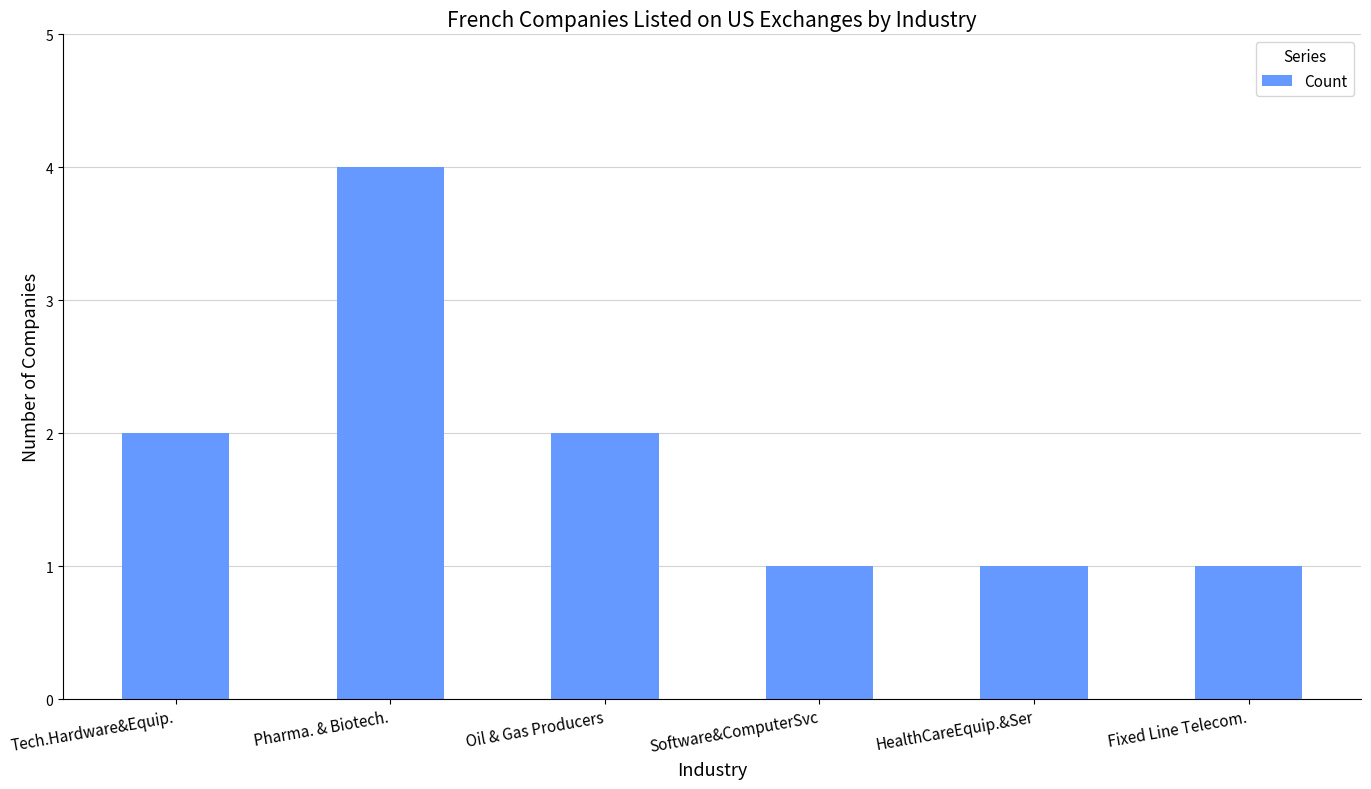

Does the chart contain stacked bars?

No